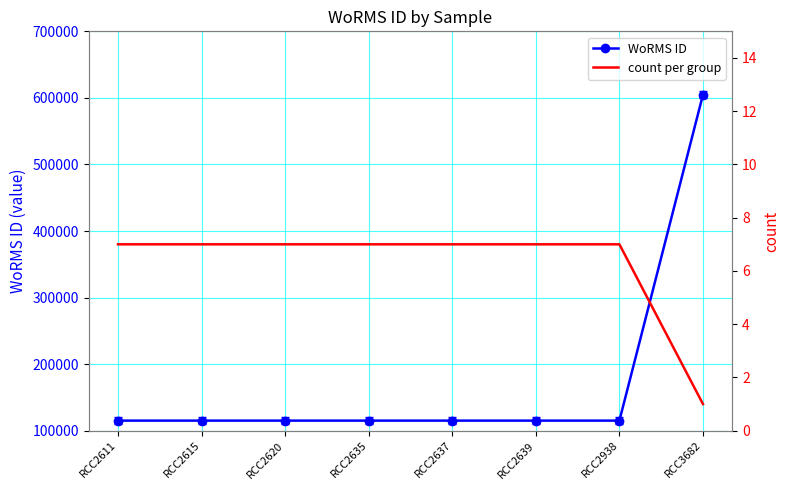

What is the value of the WoRMS ID point at the 1st from the left?

115104